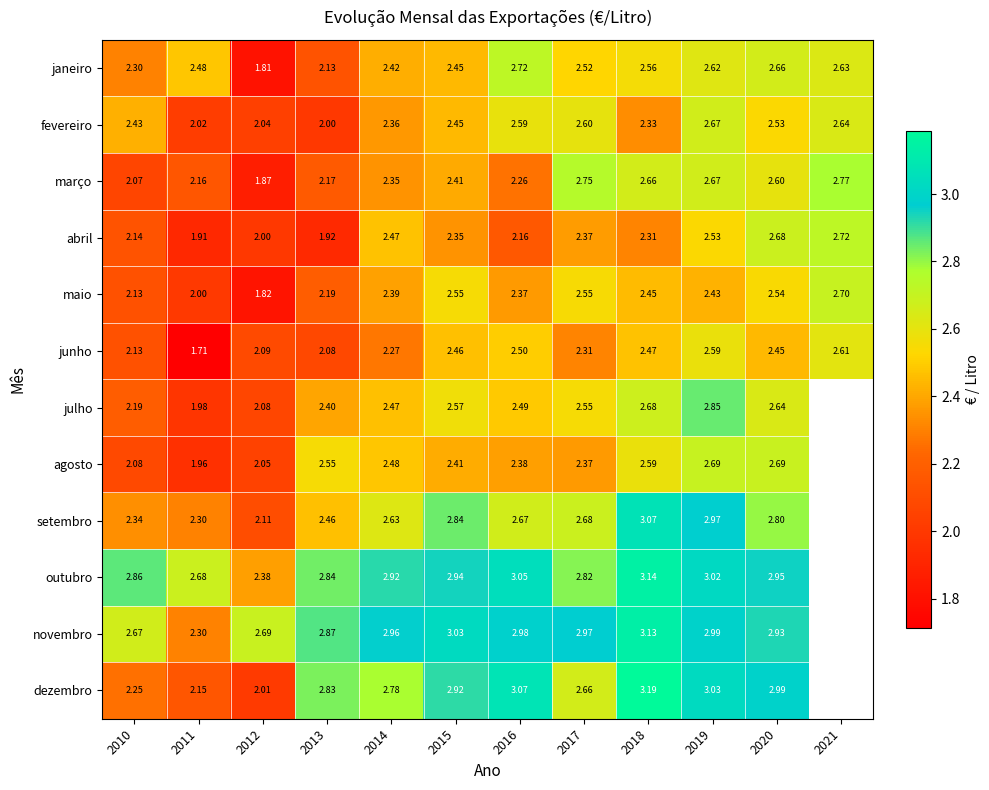

Is the value of agosto at 2014 greater than the value of abril at 2011?

Yes